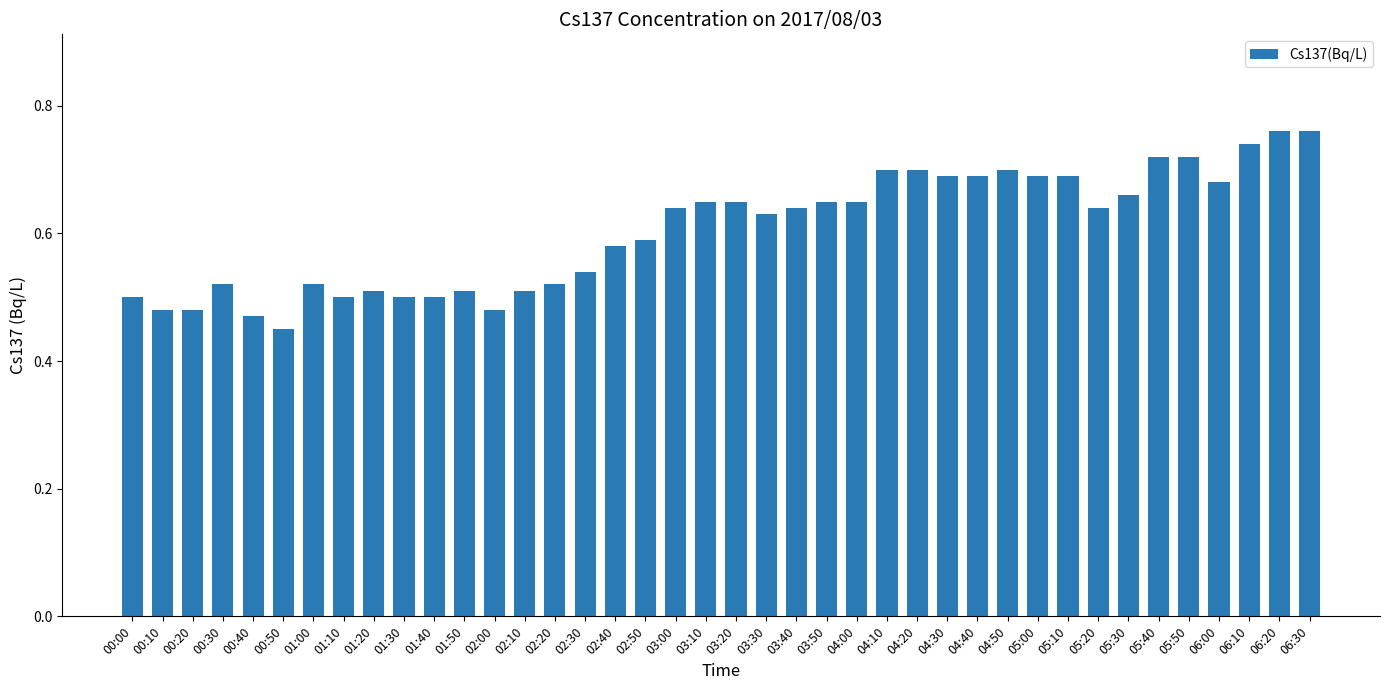

How many values are between 0 and 1?

40